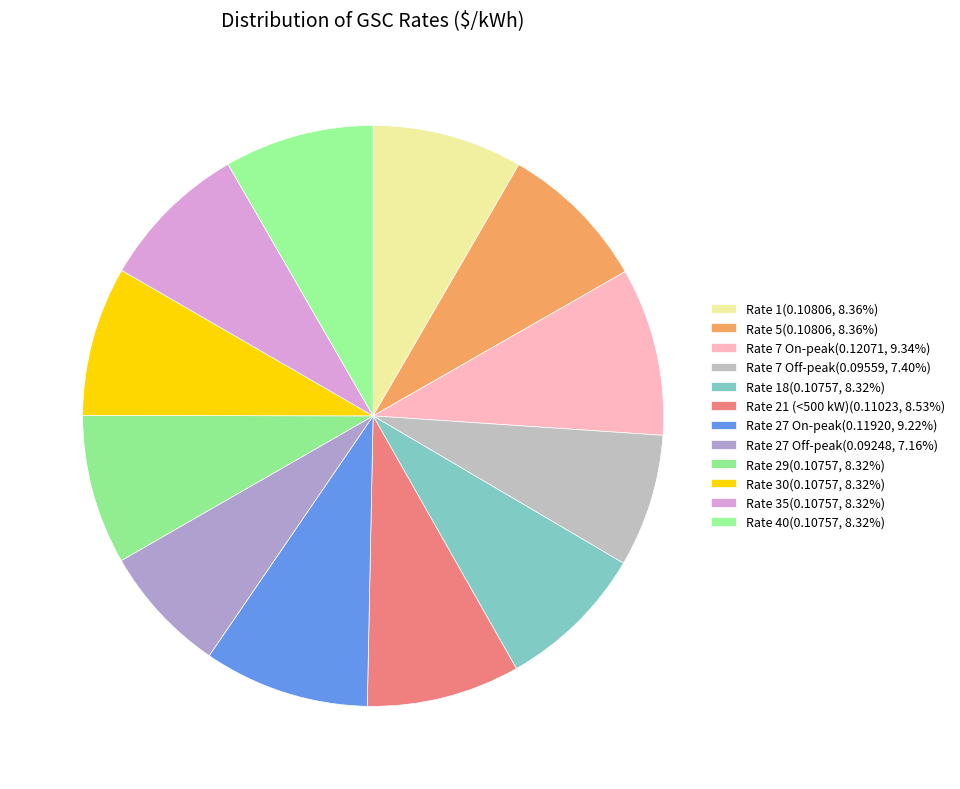

How many slices are in this pie chart?

12